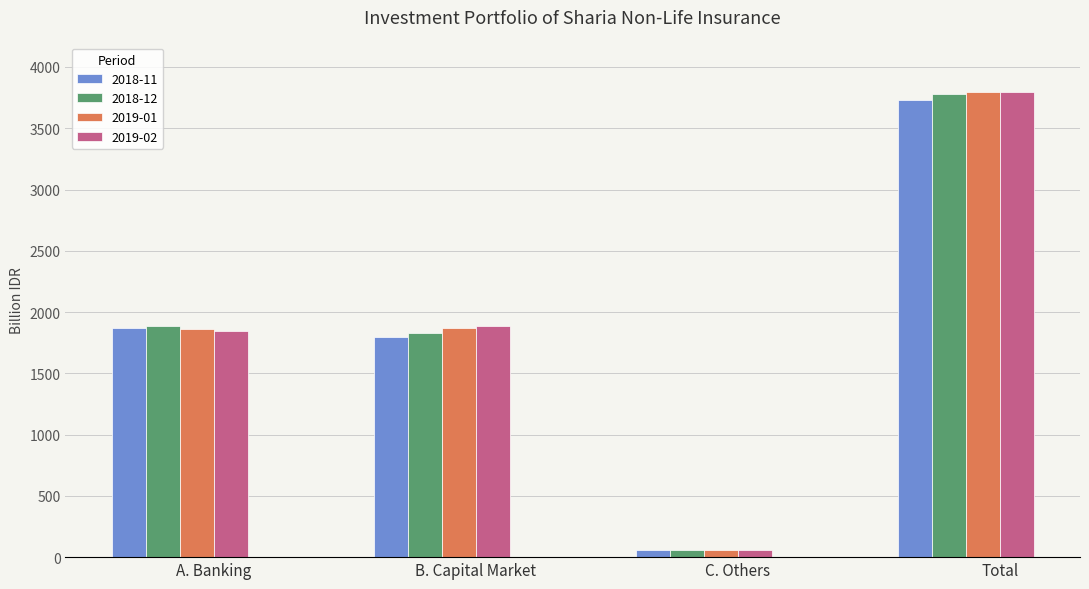

Which series has the largest range (max minus min)?

2019-01